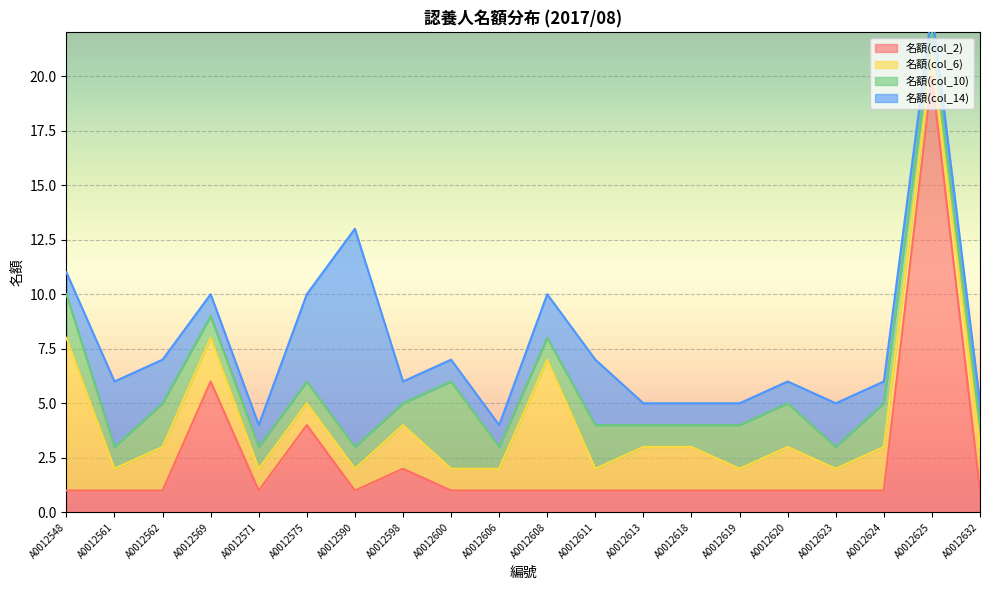

What is the difference between the highest and lowest values at A0012613?

1